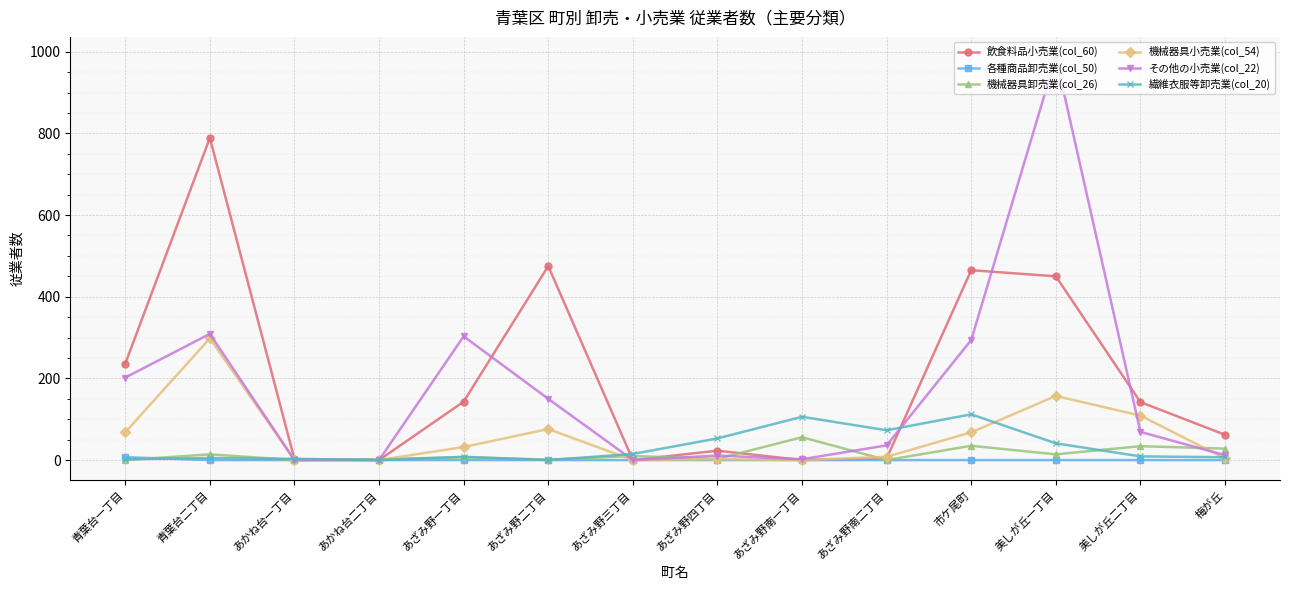

Read the 機械器具卸売業(col_26) value at あざみ野一丁目, to the nearest 10.

10